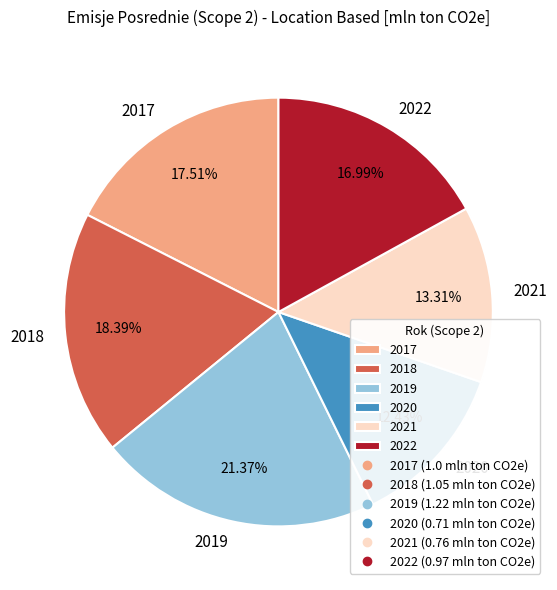

What percentage do 2020 and 2021 together represent?

25.7%